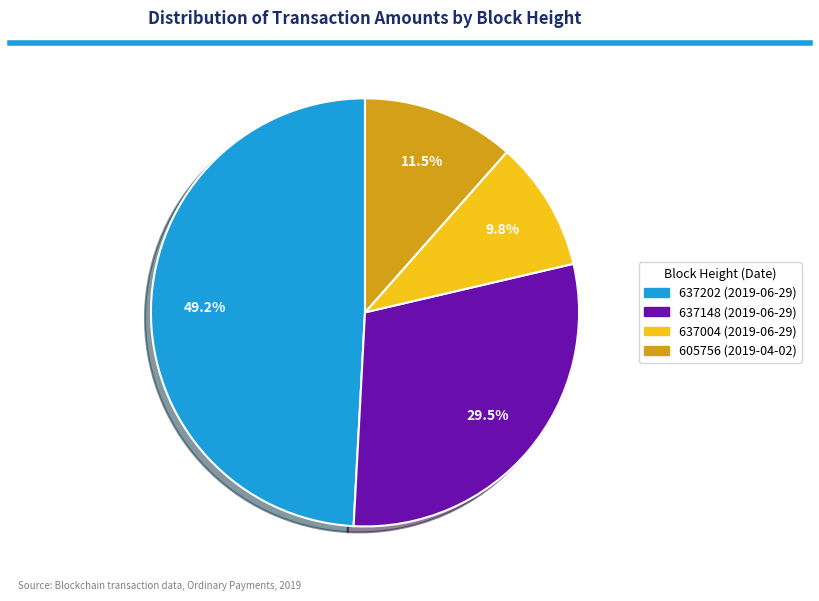

To the nearest percent, what portion does 637202 represent?

49%